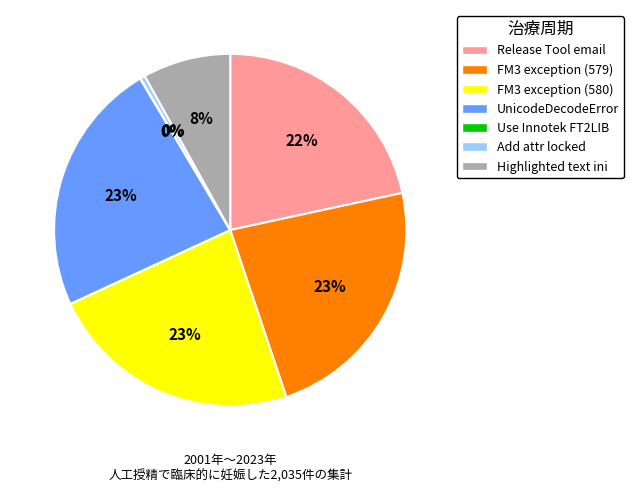

Is there a majority slice in this chart?

No